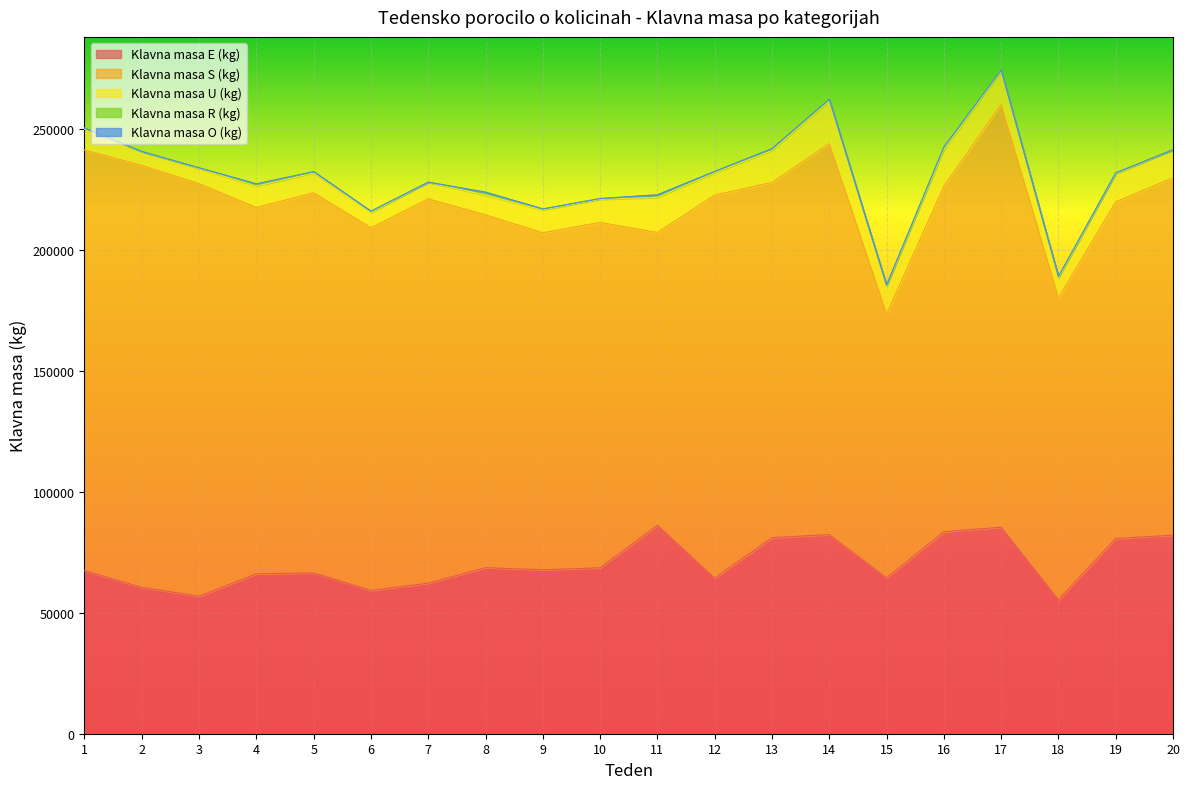

Reading left to right, what are all the values shown in this chart?

Klavna masa E (kg): 1=67372	2=60475	3=56821	4=66062	5=66470	6=59223	7=62200	8=68623	9=67726	10=68581	11=86137	12=64272	13=81041	14=82287	15=64393	16=83478	17=85347	18=55359	19=80671	20=82052
Klavna masa S (kg): 1=173852	2=174375	3=170473	4=151417	5=157080	6=149851	7=158844	8=145794	9=139298	10=142711	11=121004	12=158331	13=146786	14=161577	15=109053	16=142733	17=174765	18=124681	19=139147	20=147655
Klavna masa U (kg): 1=8515	2=5655	3=6285	4=8842	5=8198	6=6302	7=6793	8=8175	9=9437	10=9554	11=14493	12=9237	13=13202	14=17656	15=11402	16=15152	17=13700	18=8208	19=11570	20=11542
Klavna masa R (kg): 1=536	2=112	3=279	4=721	5=534	6=500	7=108	8=1114	9=422	10=317	11=1070	12=535	13=761	14=562	15=450	16=965	17=448	18=668	19=316	20=112
Klavna masa O (kg): 1=0	2=0	3=0	4=225	5=0	6=103	7=0	8=117	9=0	10=0	11=0	12=0	13=0	14=116	15=97	16=117	17=0	18=0	19=114	20=0